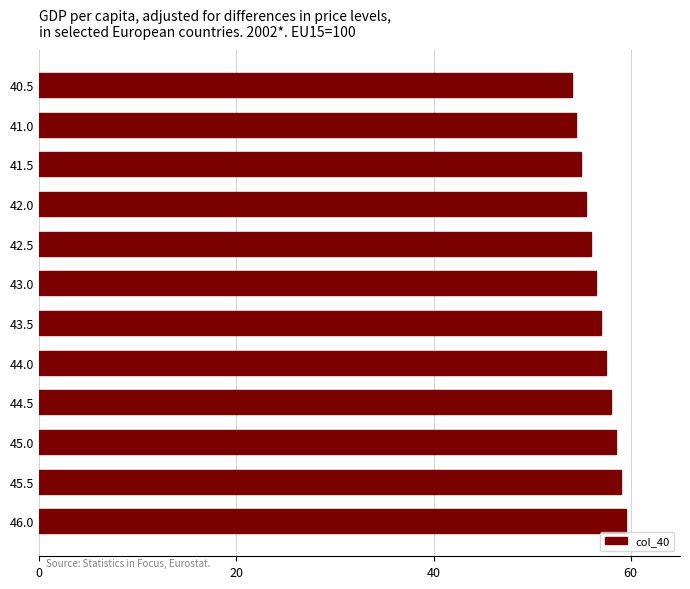

What is the maximum value shown in the chart?

59.5